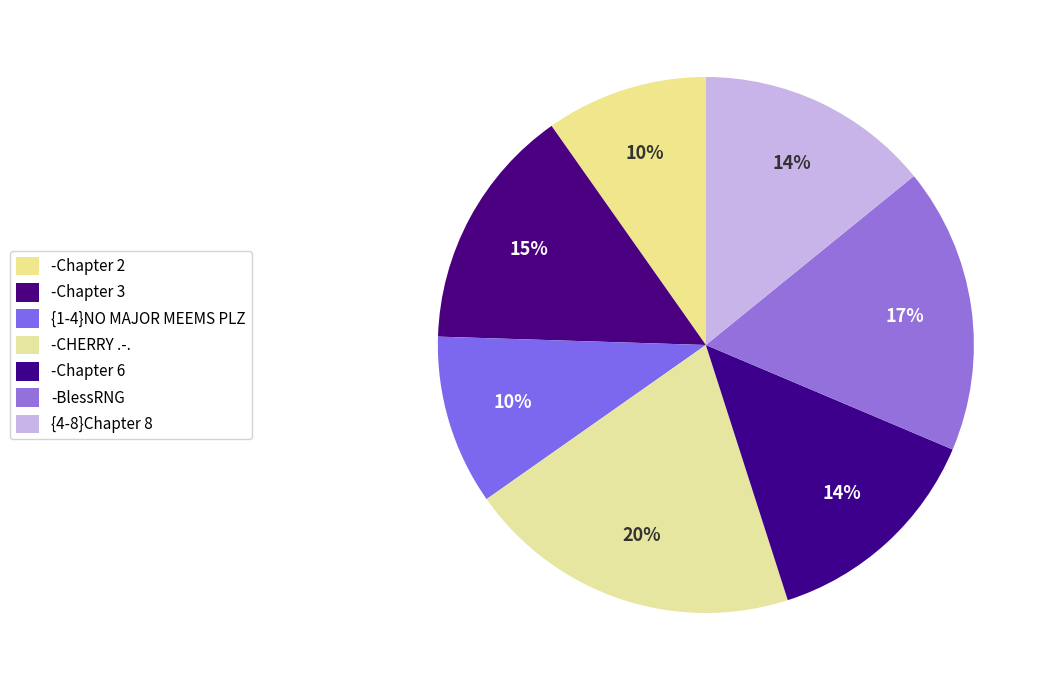

To the nearest percent, what is the average slice percentage?

14%